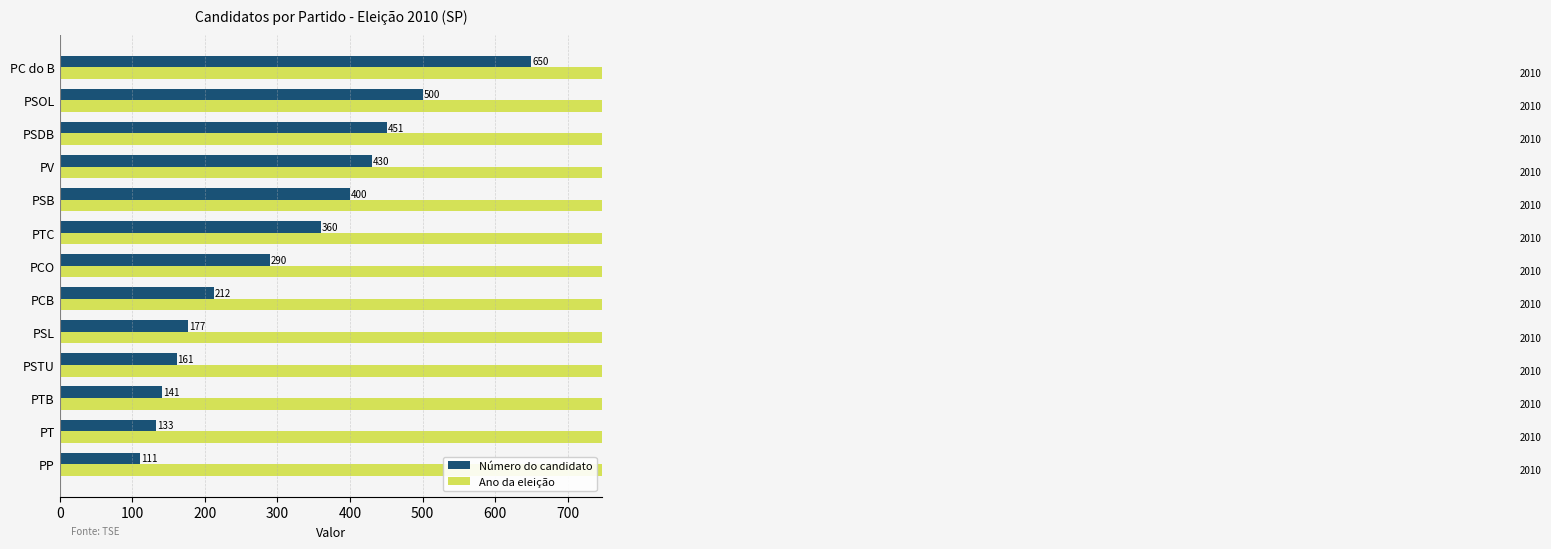

What is the difference between the maximum and second lowest values in the Número do candidato series?

517.0